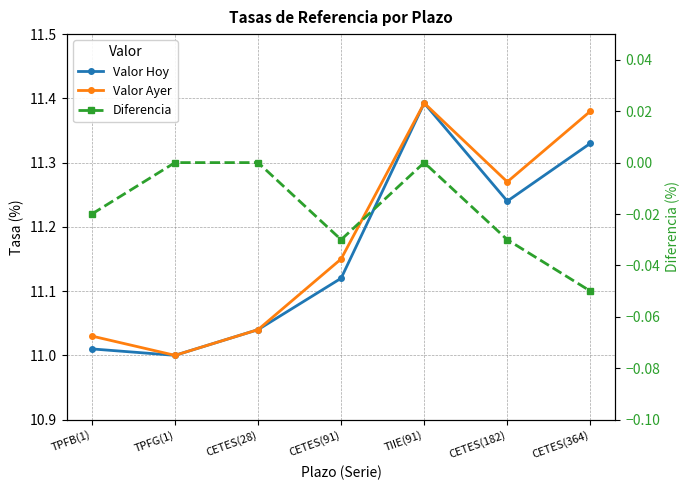

What is the total value across all series at TPFG(1)?

22.0